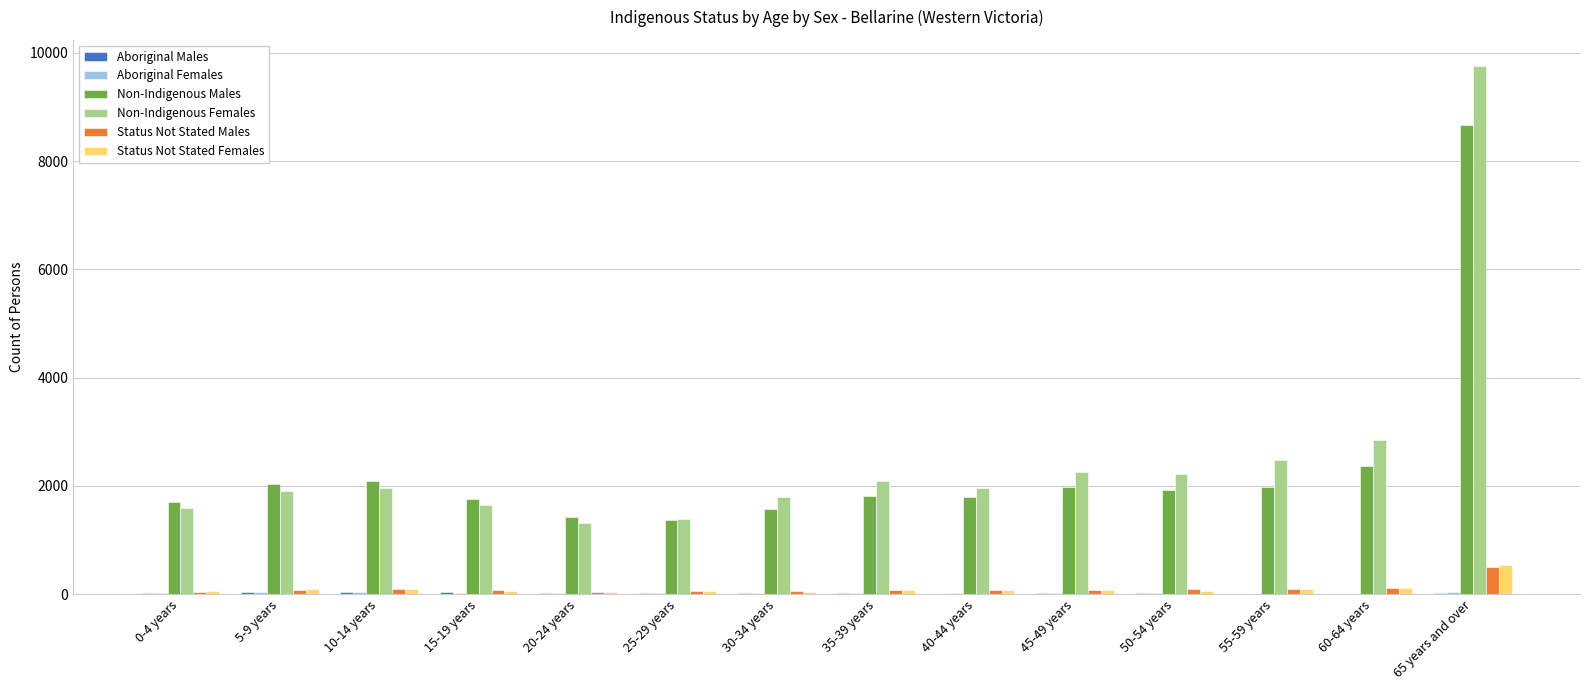

What is the highest value of the Status Not Stated Males series?

493